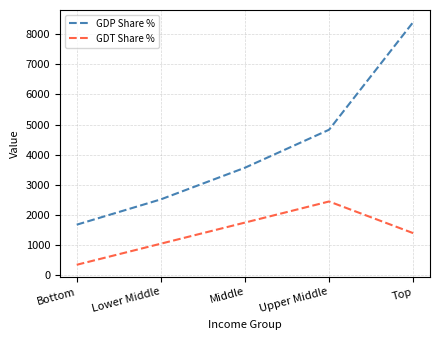

Where is GDT Share % nearest to the value 1400?

Top